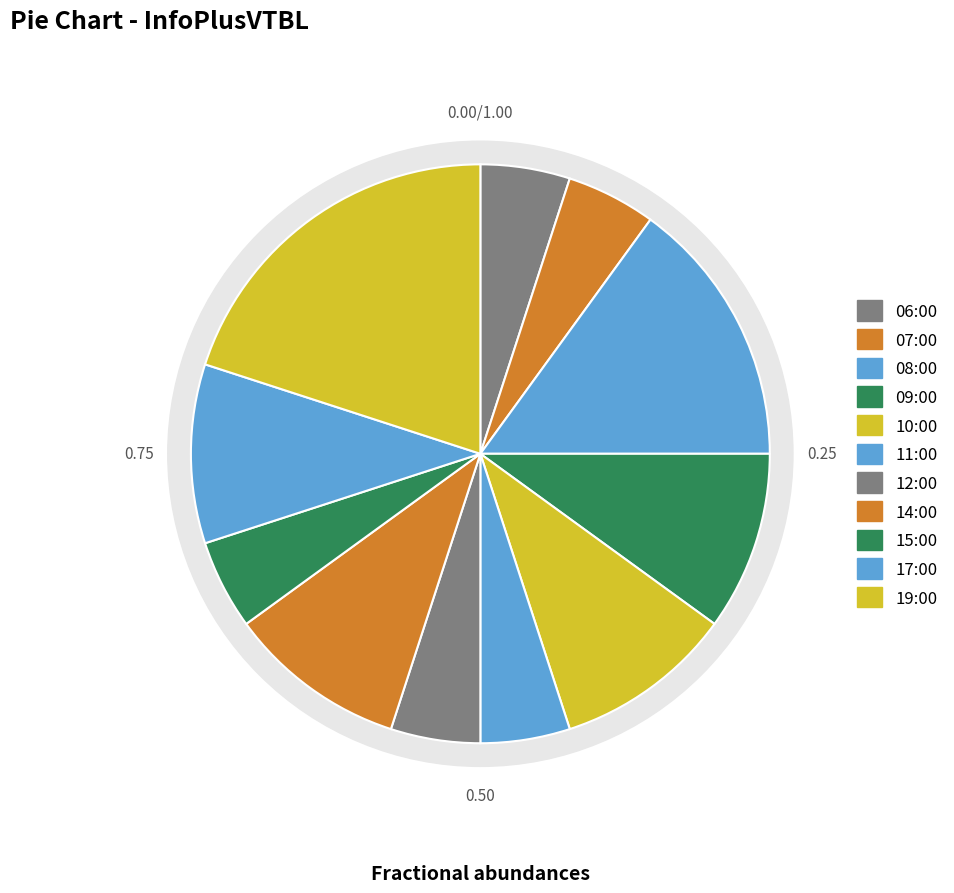

True or false: 19:00 accounts for 20% of the total.

True